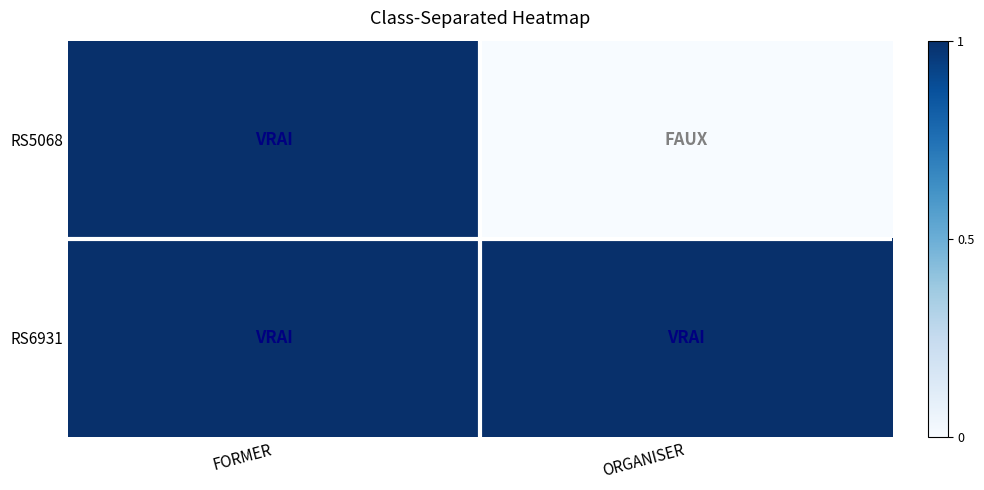

Which label corresponds to the largest value in the chart?

FORMER